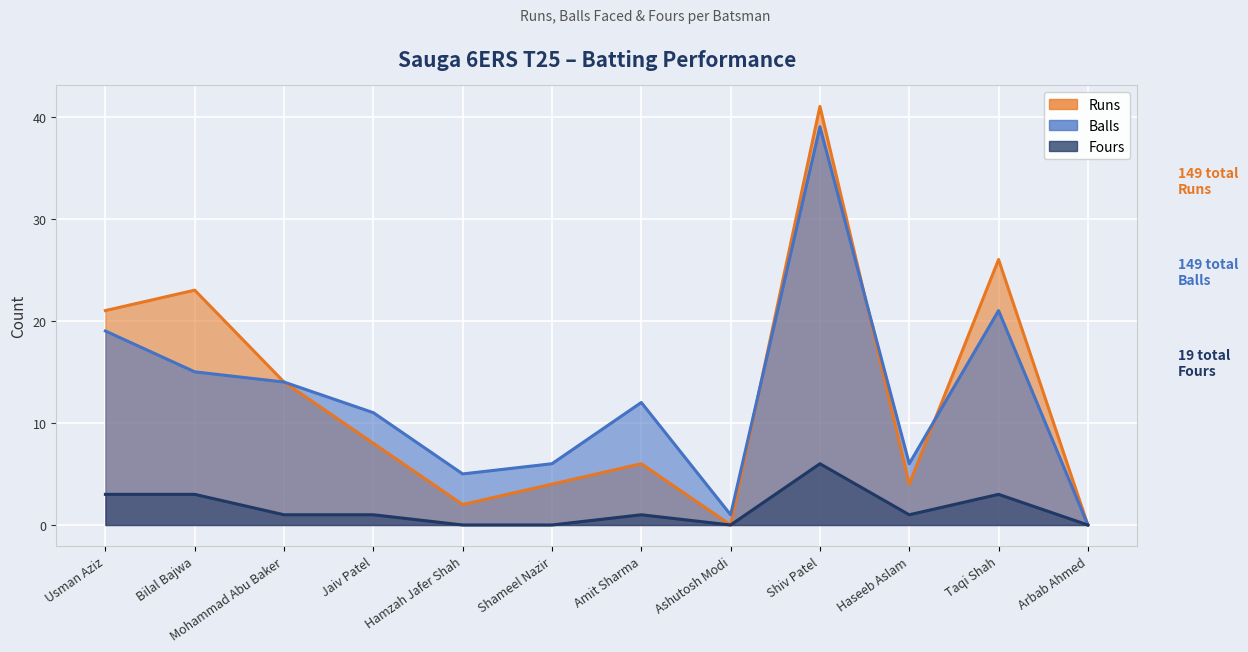

Which series has the largest total across all categories?

Runs